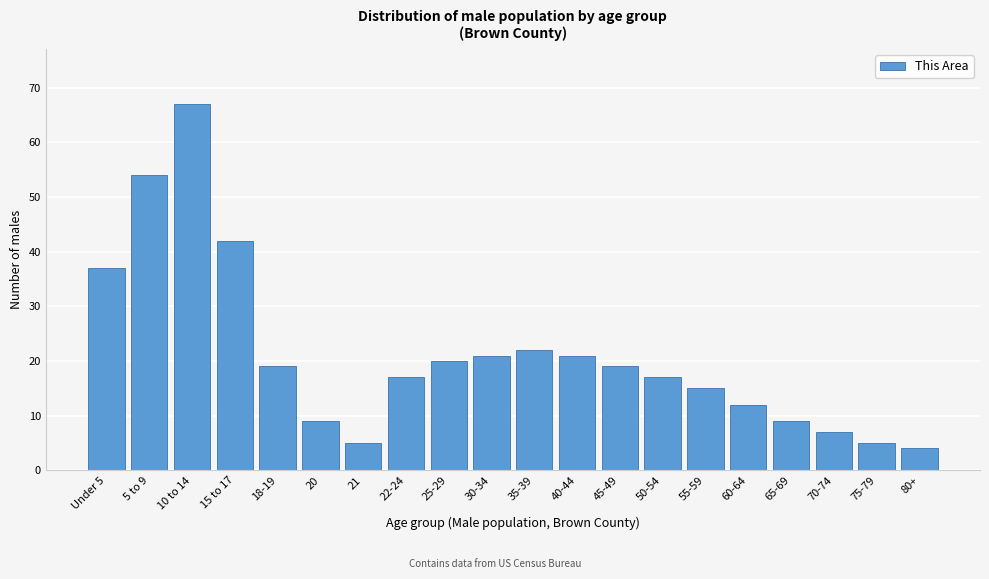

Reading right to left, extract all data points from this chart.

4	5	7	9	12	15	17	19	21	22	21	20	17	5	9	19	42	67	54	37